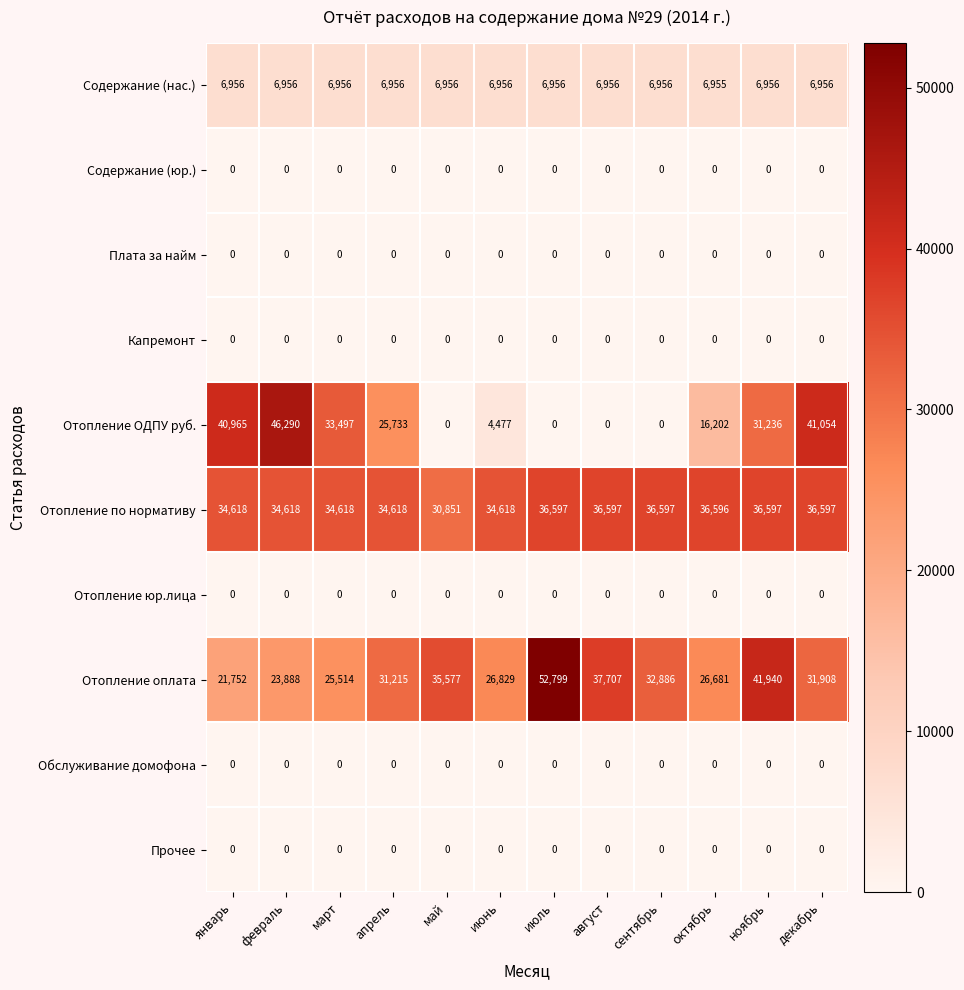

What is the spread (max minus min) of values at февраль?

46290